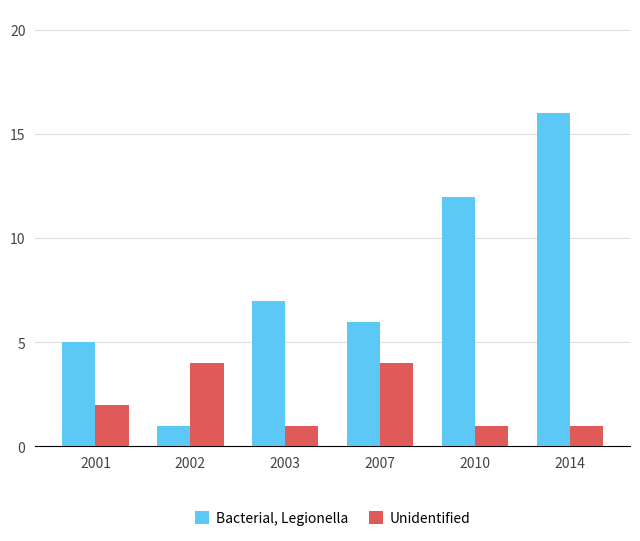

What are all the series names shown in the legend?

Bacterial, Legionella, Unidentified